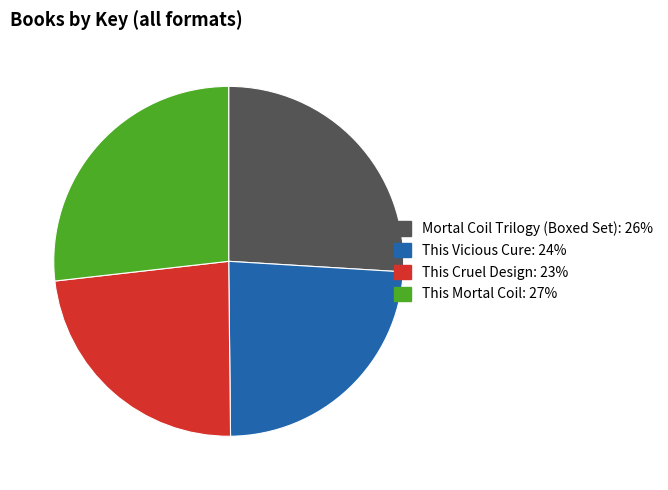

Which has a higher value, This Vicious Cure or Mortal Coil Trilogy (Boxed Set)?

Mortal Coil Trilogy (Boxed Set)